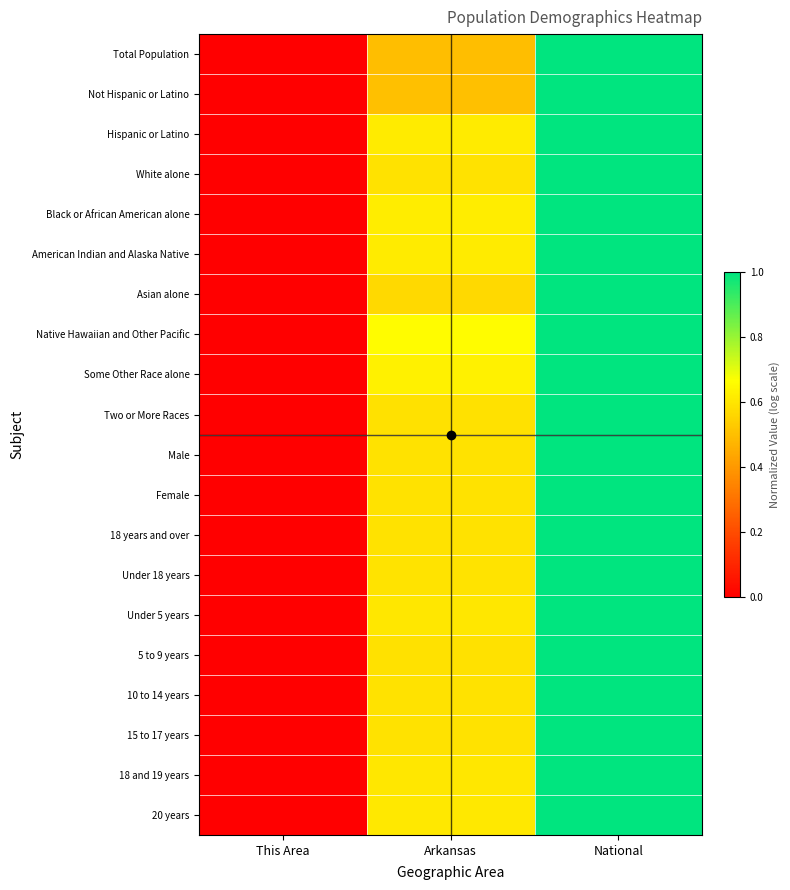

Which series has the largest range (max minus min)?

Total Population